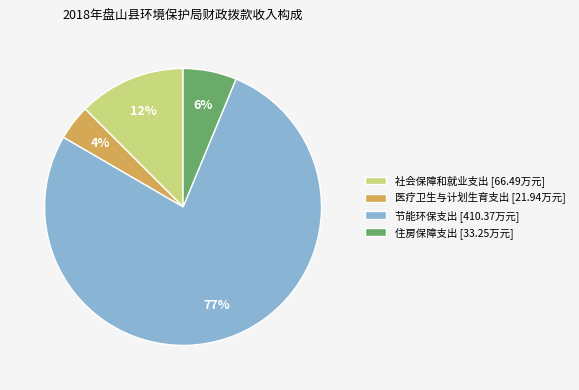

Is there any slice that represents more than half of the pie?

Yes